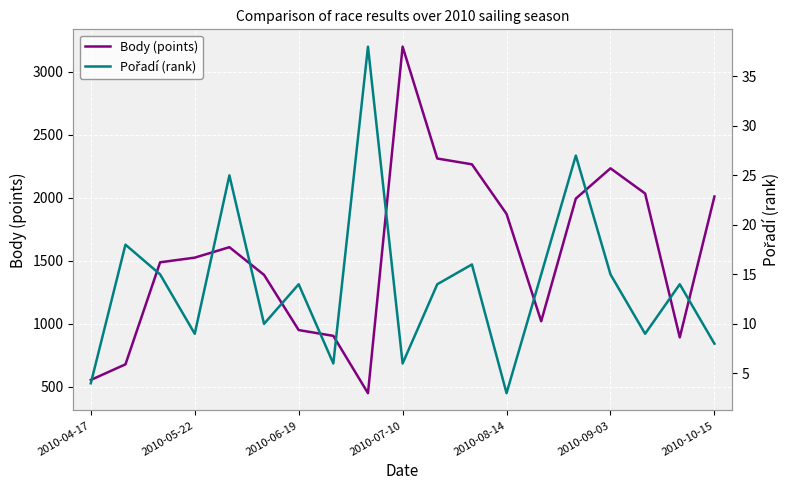

True or false: Body (points) and Pořadí (rank) intersect in this chart.

False